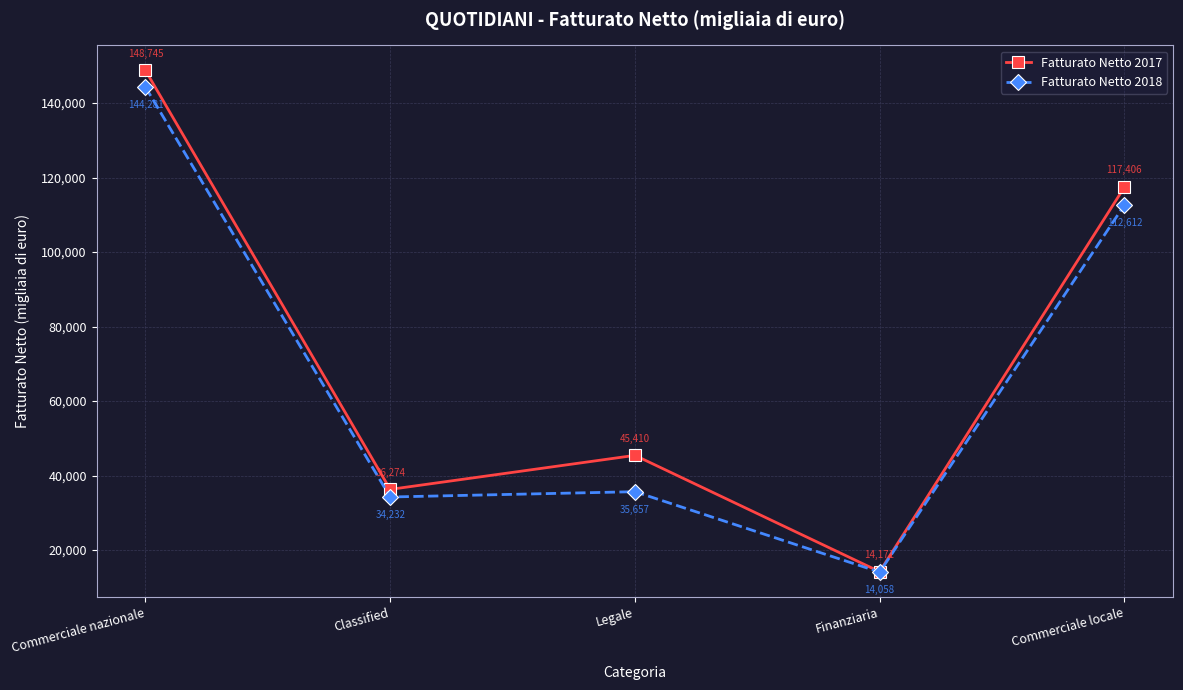

At which label is Fatturato Netto 2017 closest to 81458?

Commerciale locale